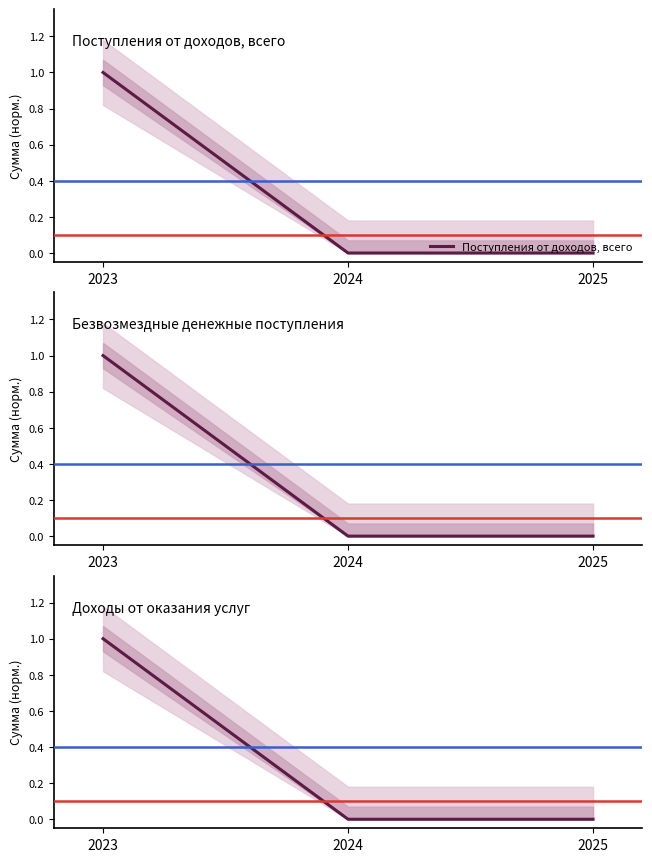

Which category has the highest value in the Доходы от оказания услуг, работ series?

2023